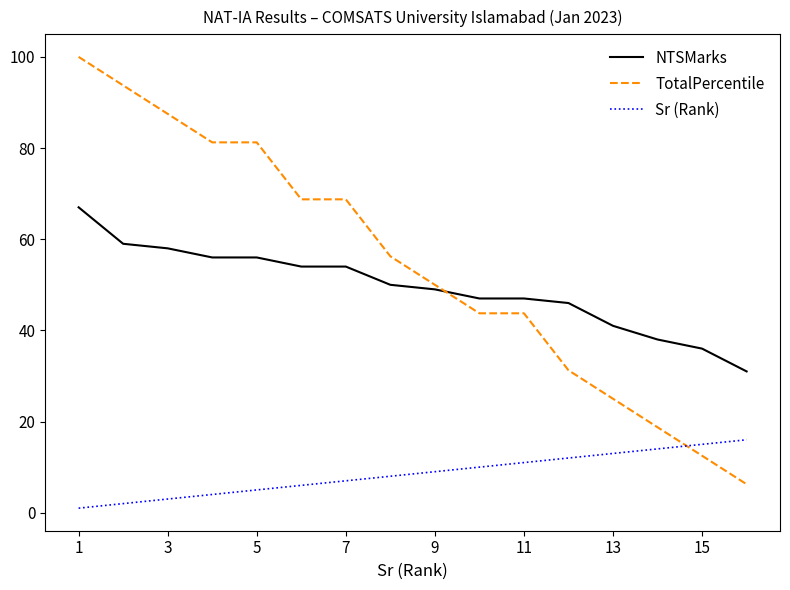

Which series has the largest total across all categories?

TotalPercentile